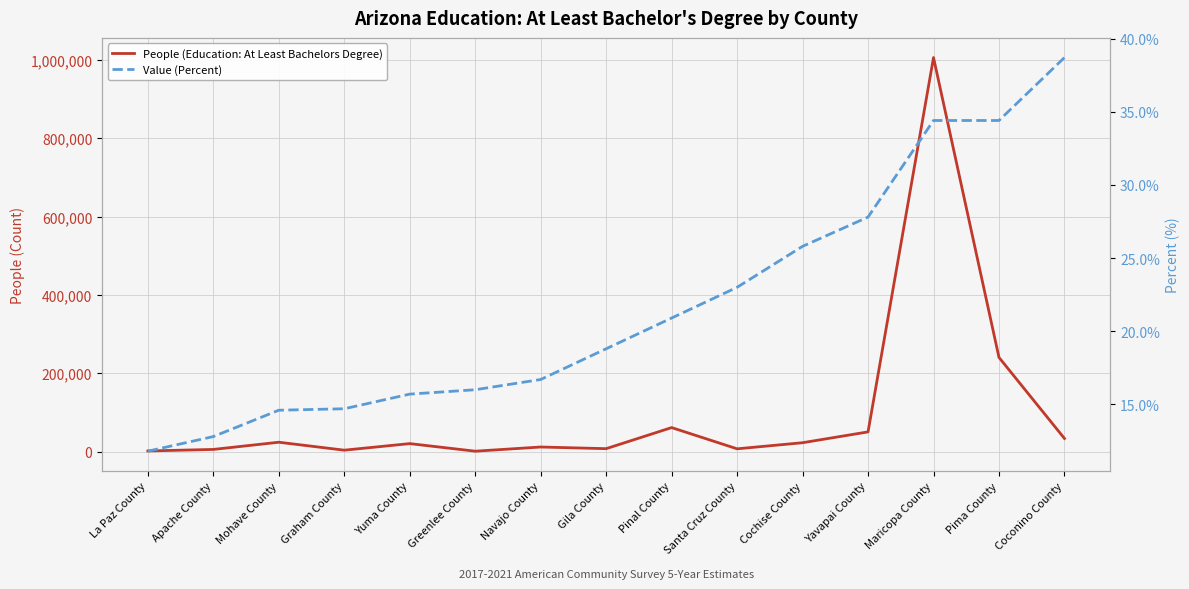

Which category has the lowest value in the People (Education: At Least Bachelors Degree) series?

Greenlee County